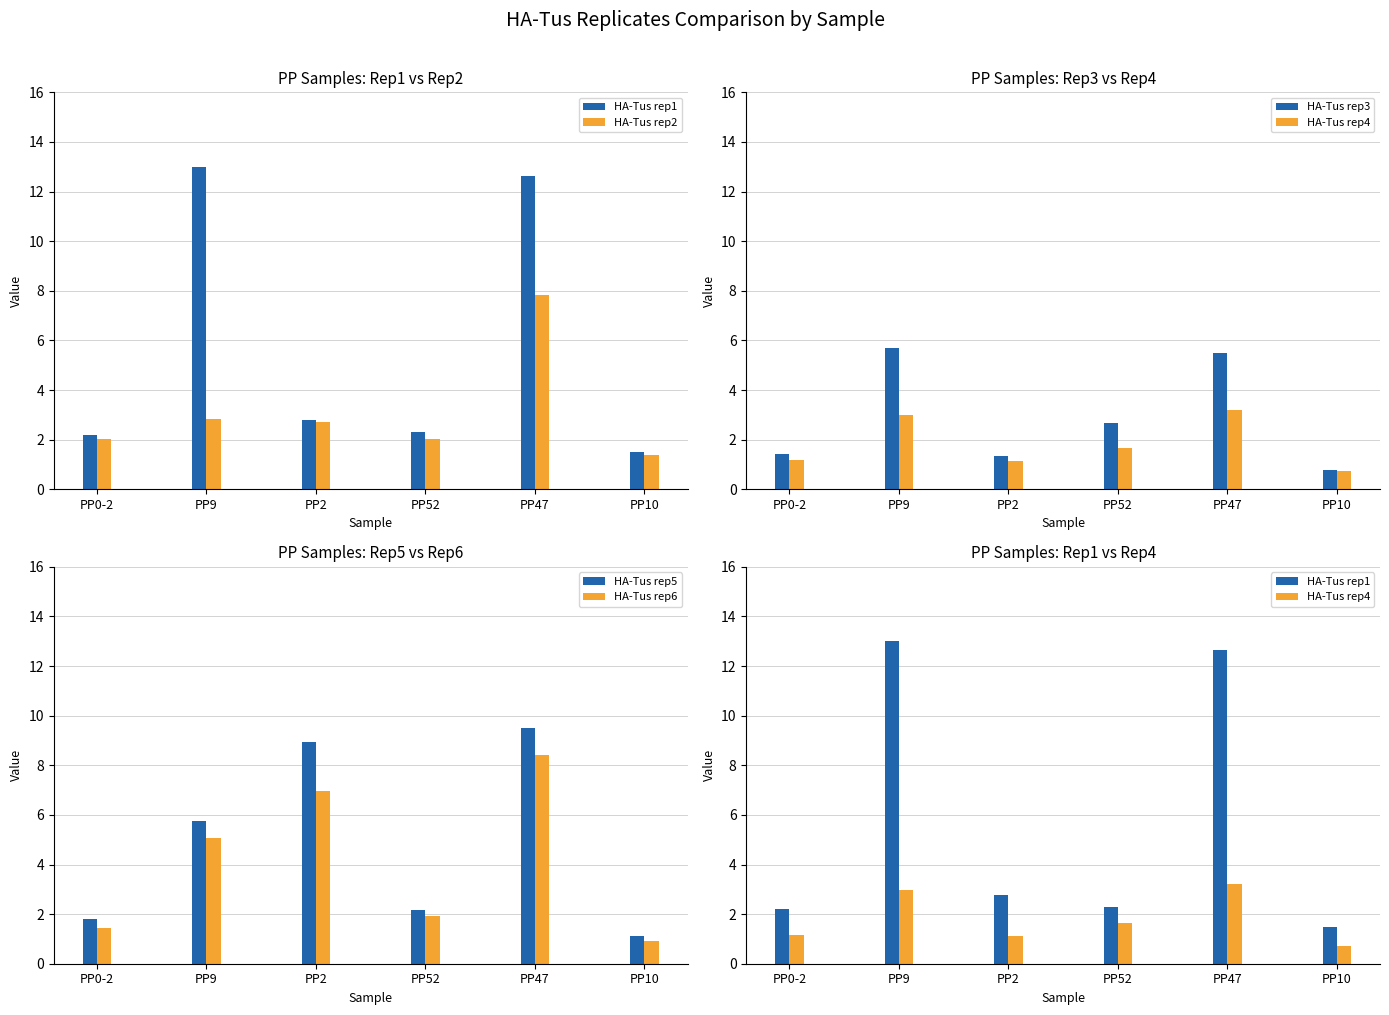

Which series has the largest range (max minus min)?

HA-Tus rep1